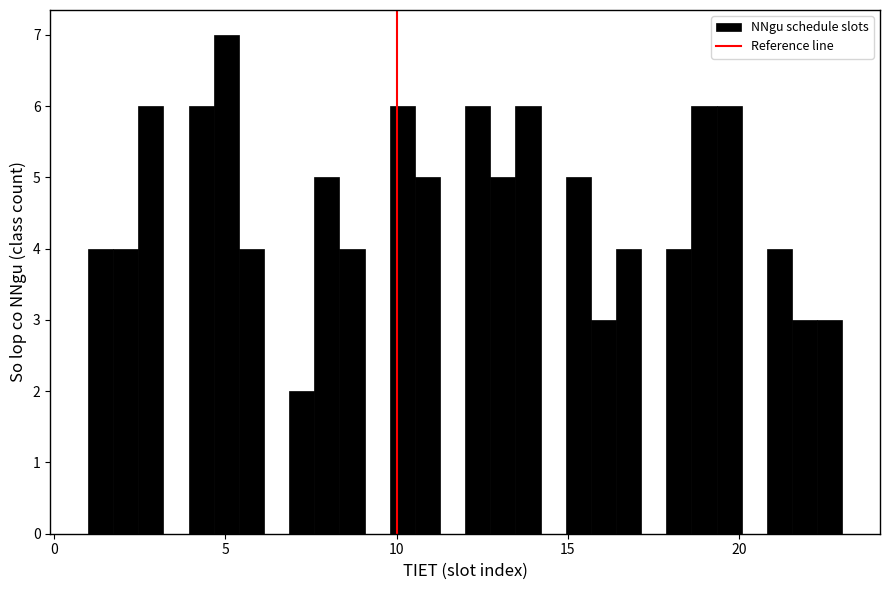

Read against the x-axis, roughly where is the centre of the tallest bar?

5.0